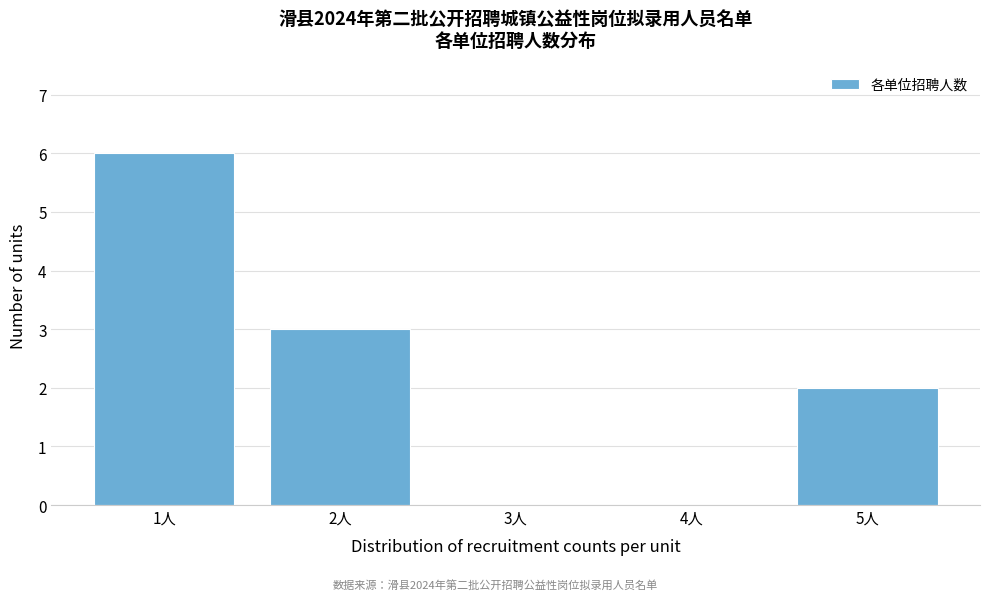

Reading right to left, what are all the values shown in this chart?

5人=2	4人=0	3人=0	2人=3	1人=6